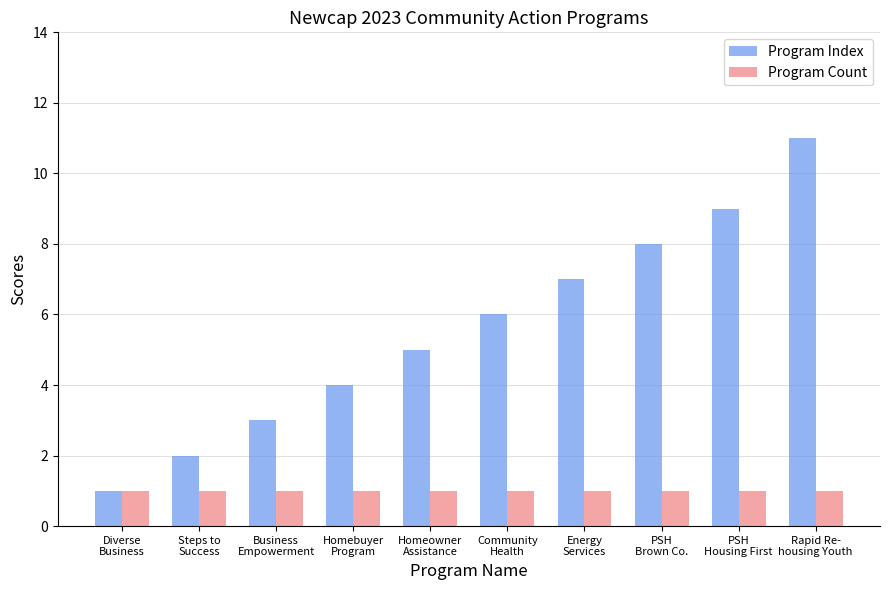

Count the number of data series in this chart.

2